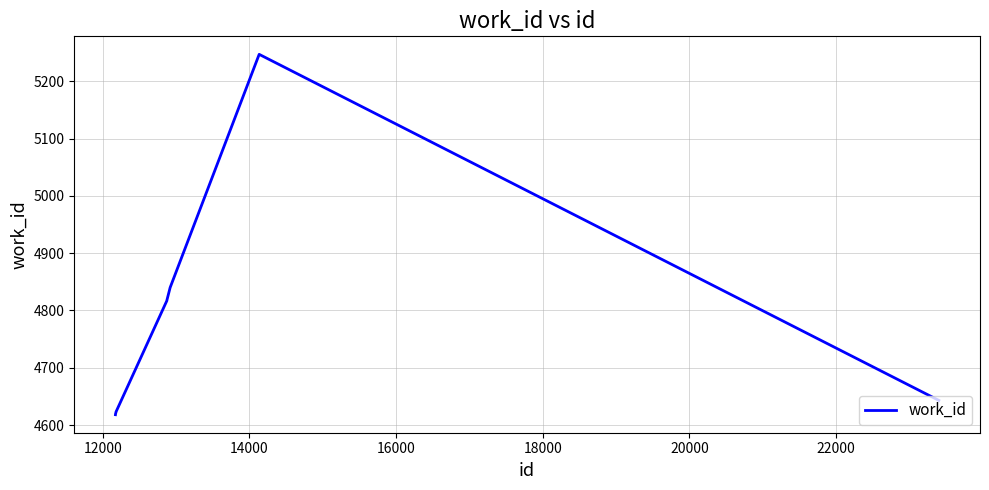

What is the minimum value shown in the chart?

4618